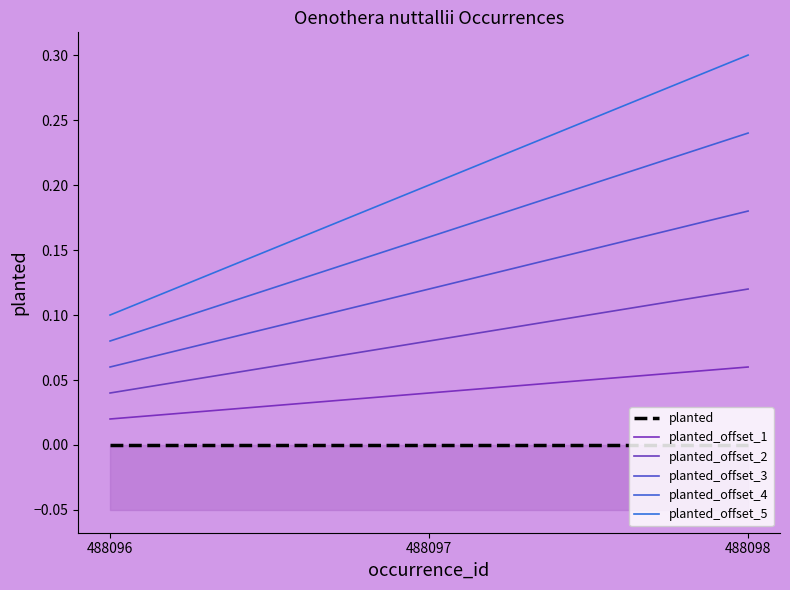

How many categories are shown in the chart?

3